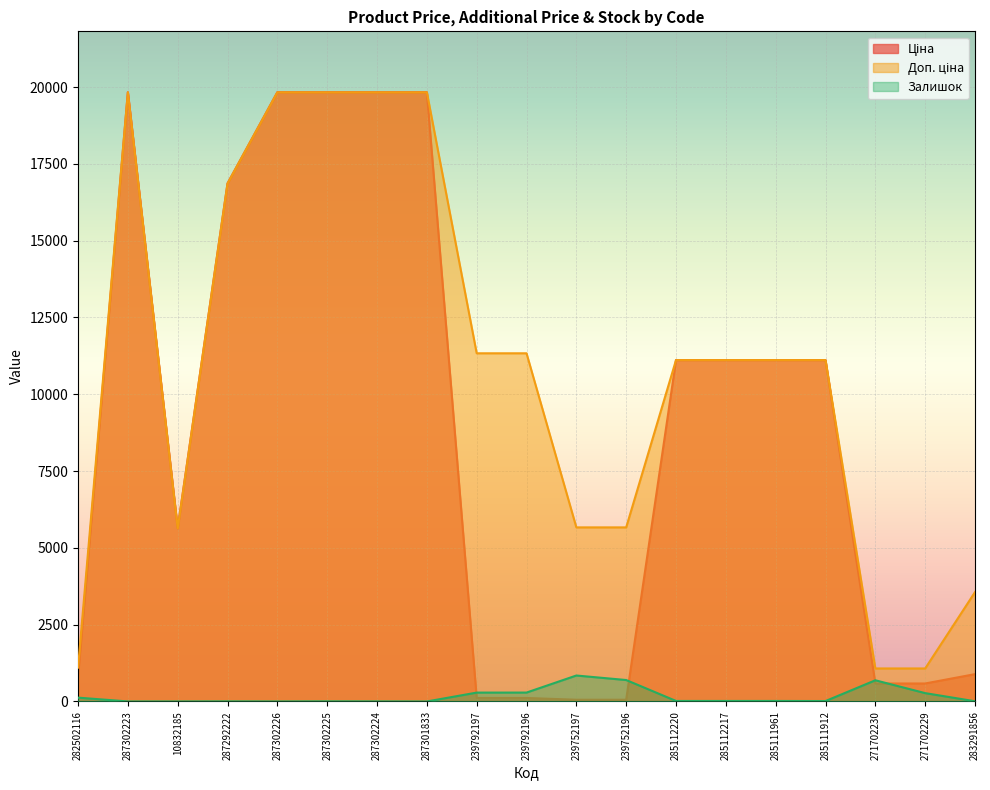

Reading left to right, transcribe all the data shown in this chart.

Ціна: 813.0	19831.1	5636.0	16863.2	19831.1	19831.1	19831.1	19831.1	113.3	113.3	56.7	56.7	11113.6	11113.6	11113.6	11113.6	586.0	586.0	889.9
Доп. ціна: 1101.8	19831.1	5636.0	16863.2	19831.1	19831.1	19831.1	19831.1	11334.0	11334.0	5667.0	5667.0	11113.6	11113.6	11113.6	11113.6	1074.5	1074.5	3559.7
Залишок: 125.0	1.0	1.0	4.0	1.0	5.0	3.0	0.0	289.0	290.0	845.0	698.0	17.0	17.0	17.0	14.0	690.0	272.0	7.0